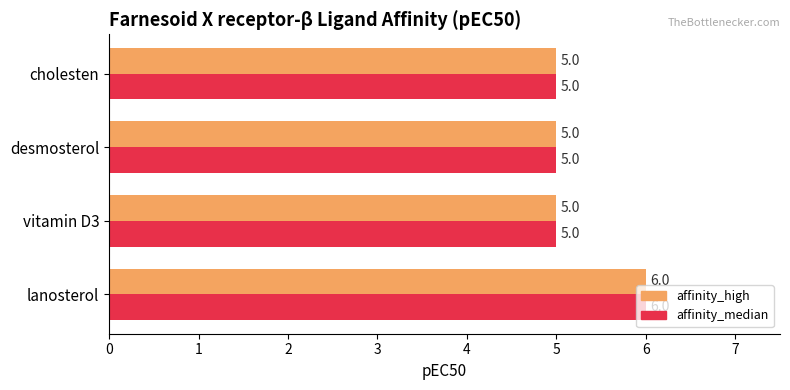

True or false: affinity_high has a value of 4 at lanosterol.

False